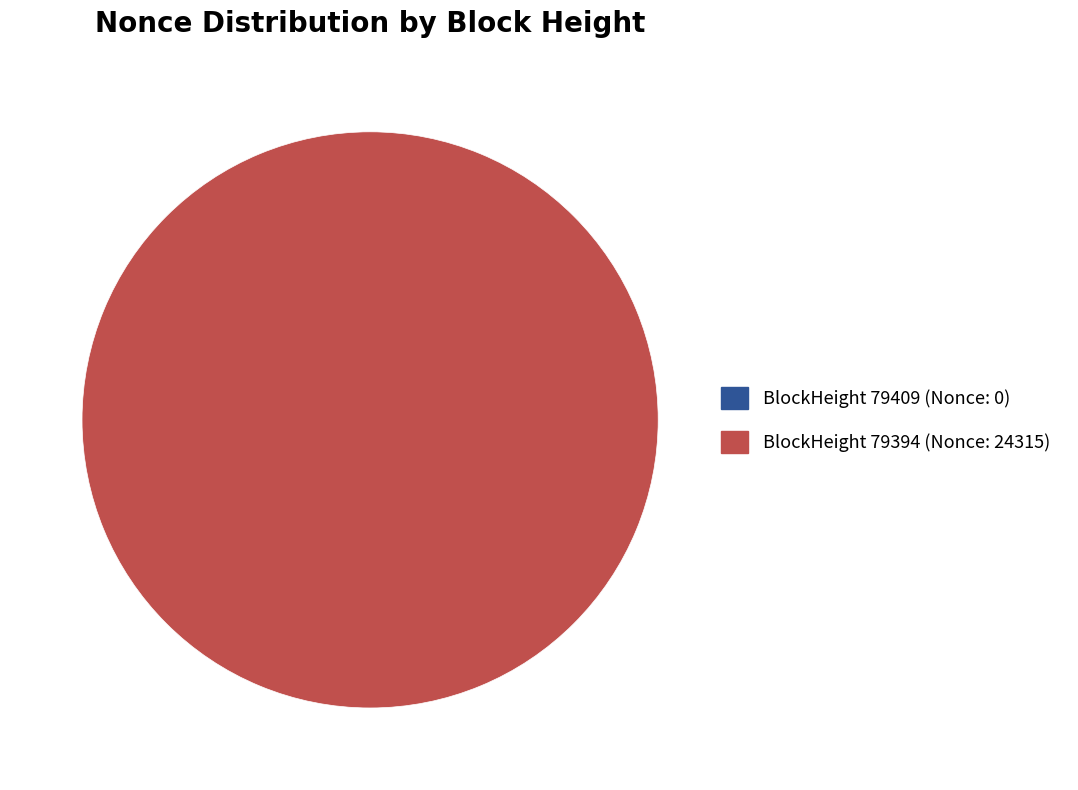

To the nearest percent, what is the average slice percentage?

50%